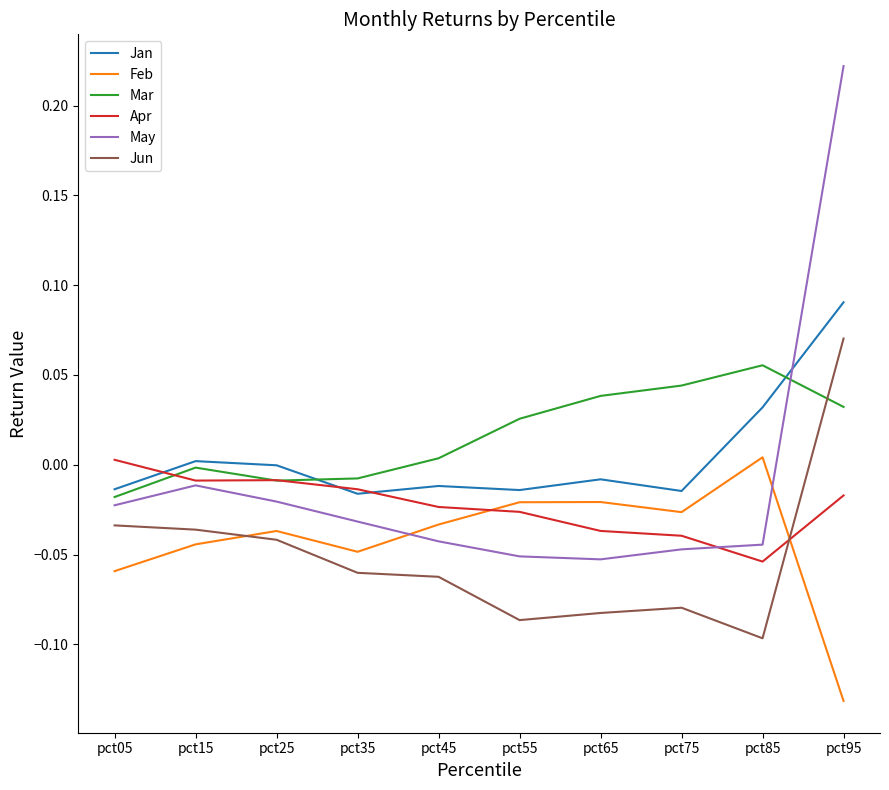

Is the value of May at pct05 greater than the value of Mar at pct45?

No